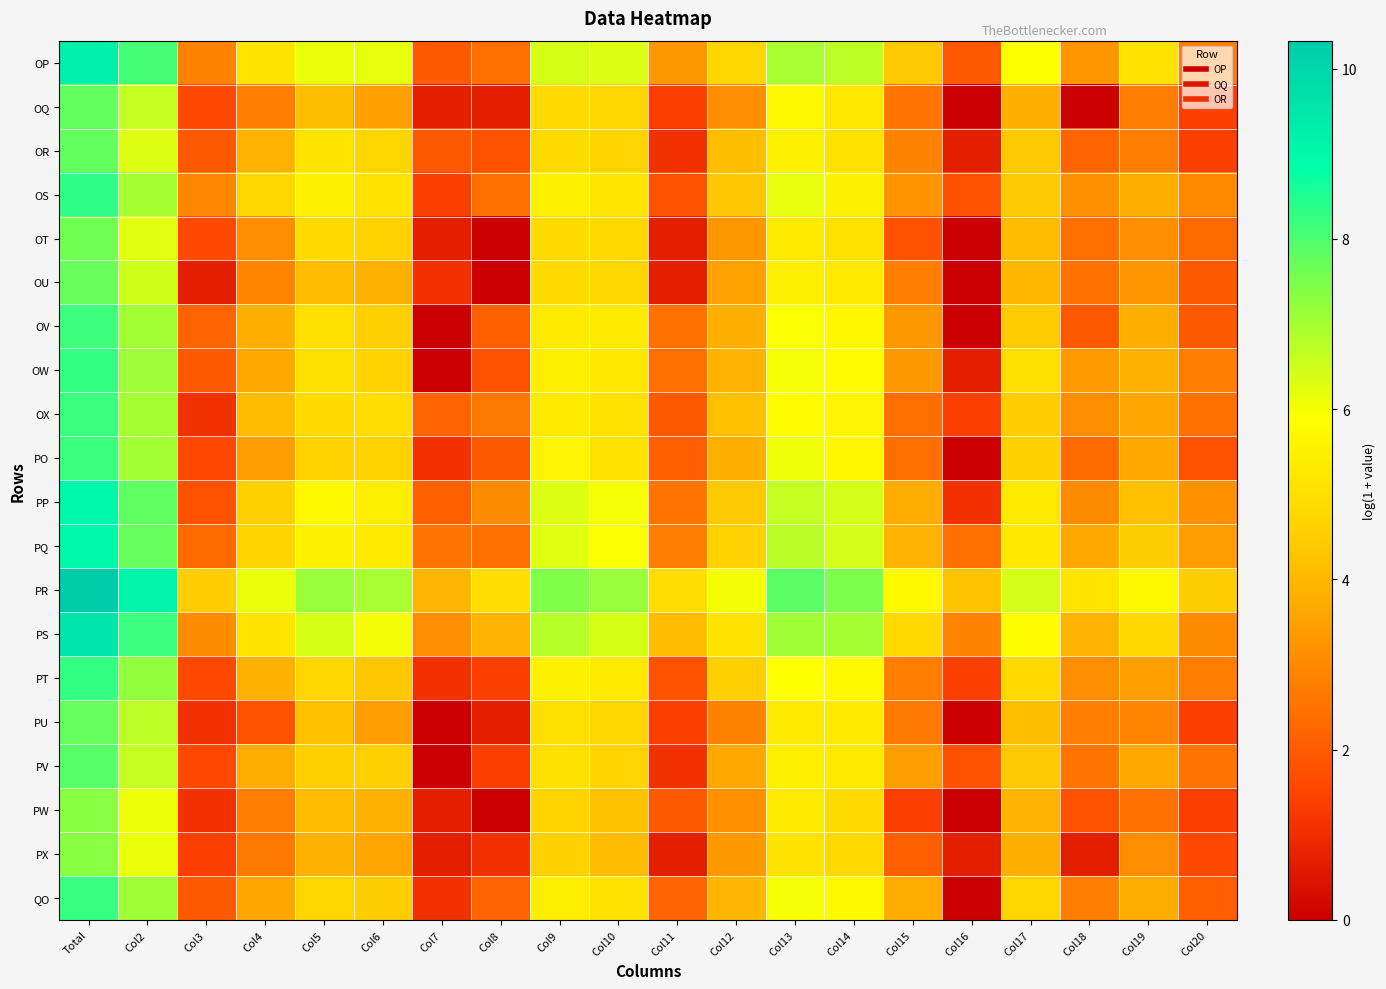

Between Col15 and Col9, which is larger?

Col9